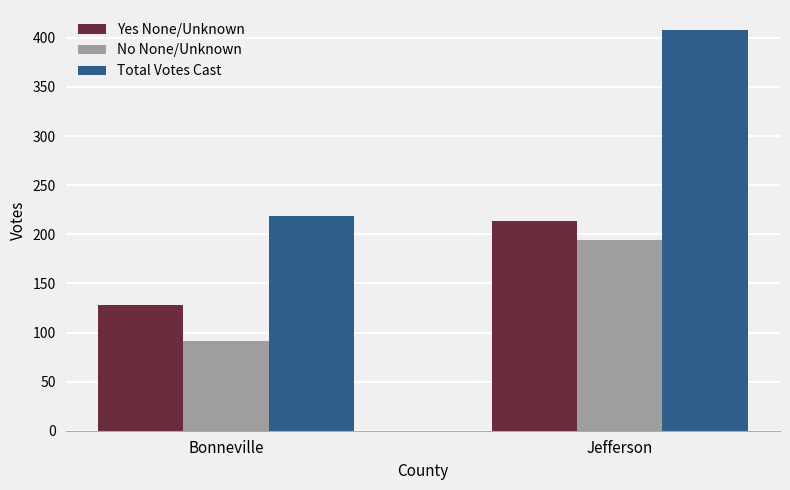

Is it true that No None/Unknown equals 57 at Jefferson?

False